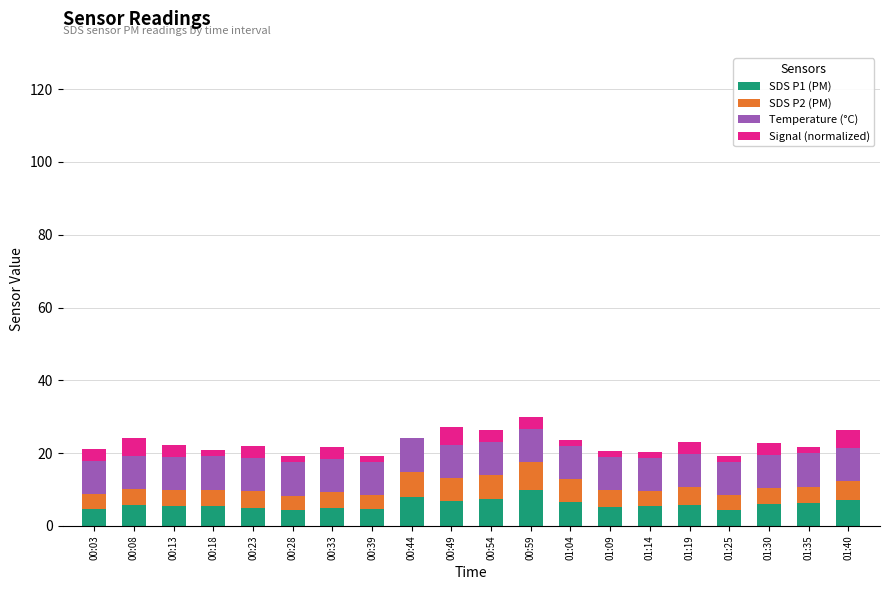

The SDS P1 (PM) series shows 5.0 at 00:23. True or false?

True